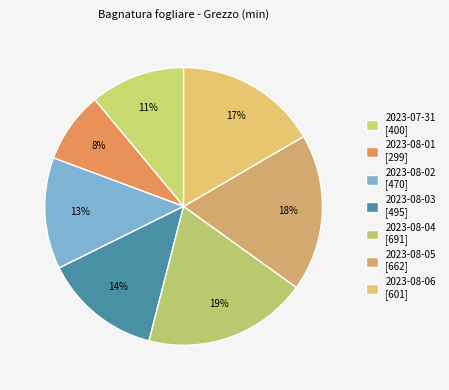

True or false: 2023-08-05 accounts for 27% of the total.

False